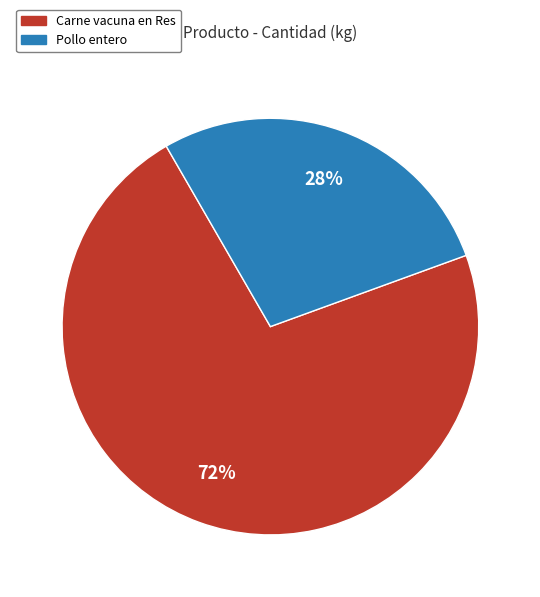

To the nearest percent, what is the average slice percentage?

50%